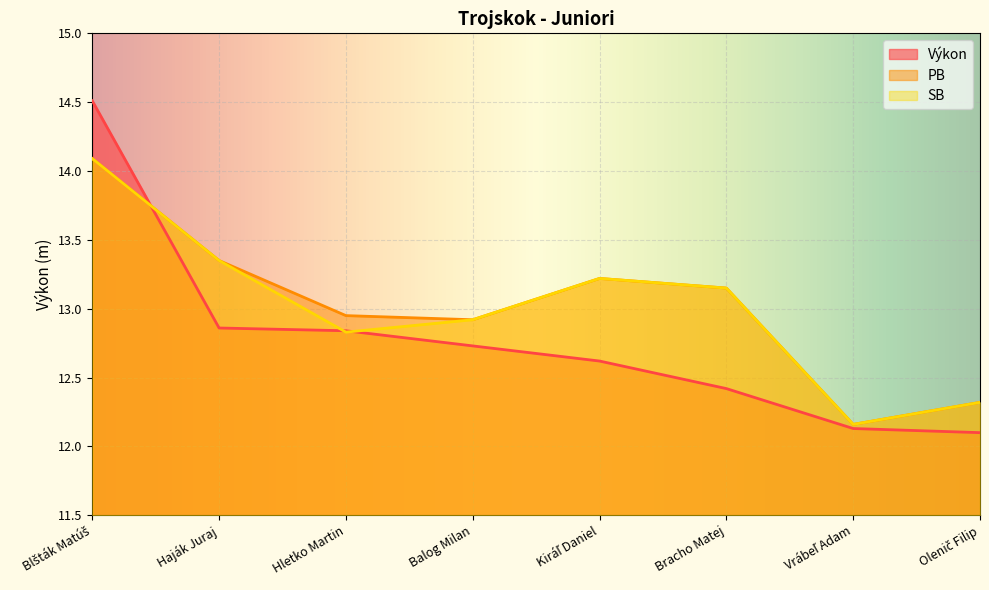

True or false: PB has more than 0 points higher than both neighbors.

True